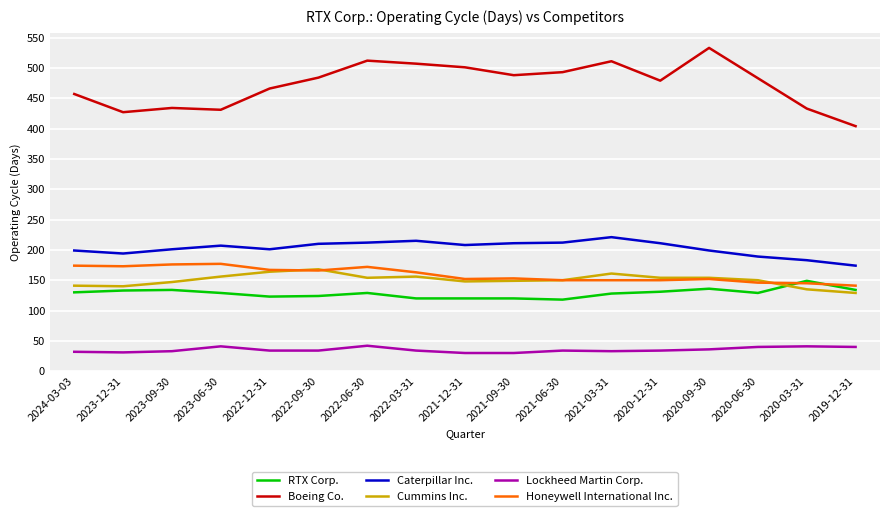

What is the spread (max minus min) of values at 2020-09-30?

497